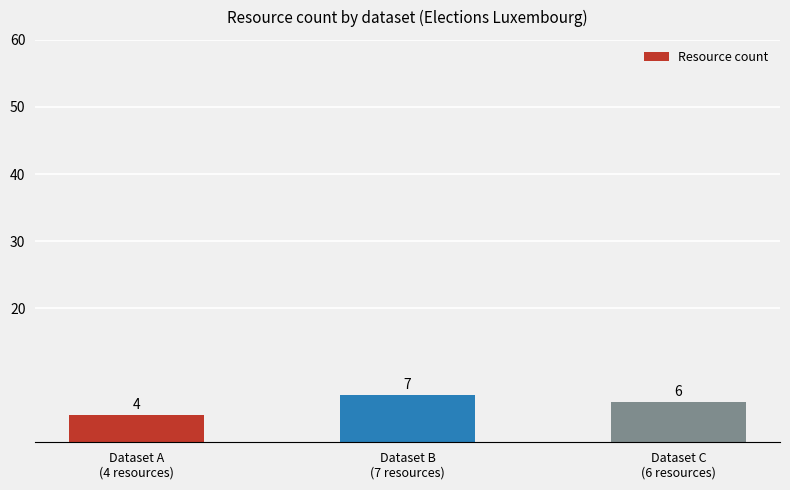

Between Dataset A
(4 resources) and Dataset B
(7 resources), which is larger?

Dataset B
(7 resources)